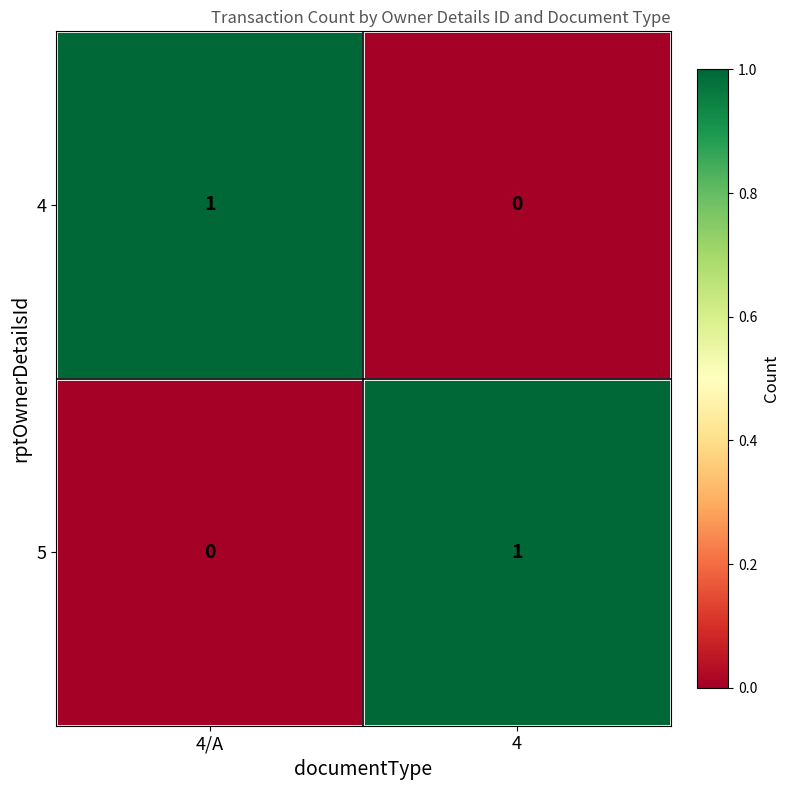

The 4 series shows 0 at 4. True or false?

True